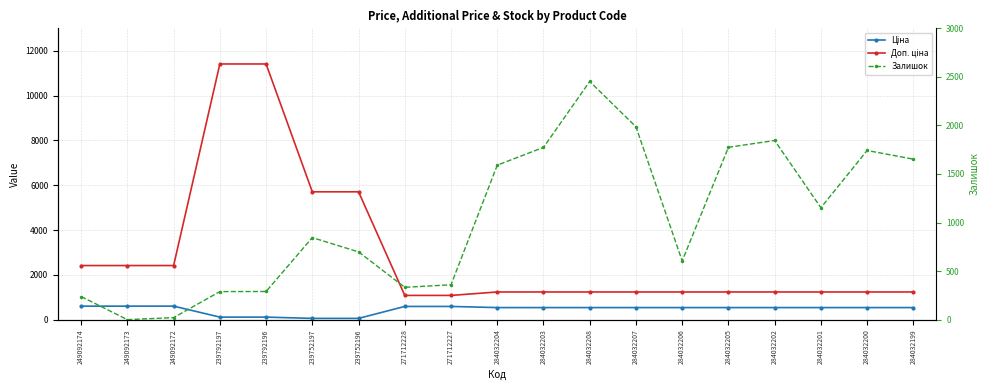

At which label does Ціна first exceed 539?

249092174